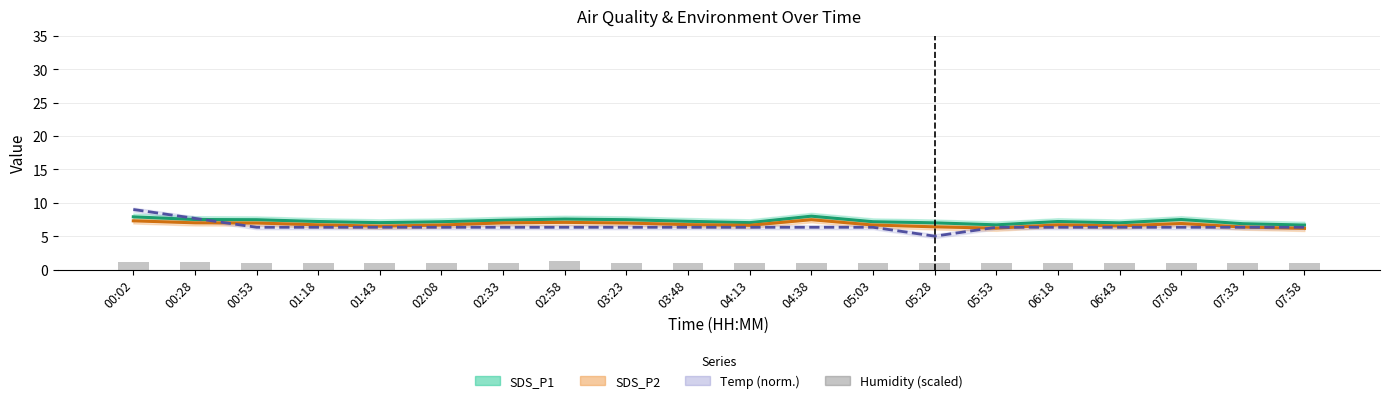

What is the value of the Humidity (scaled) bar at the 4th from the left?

1.1